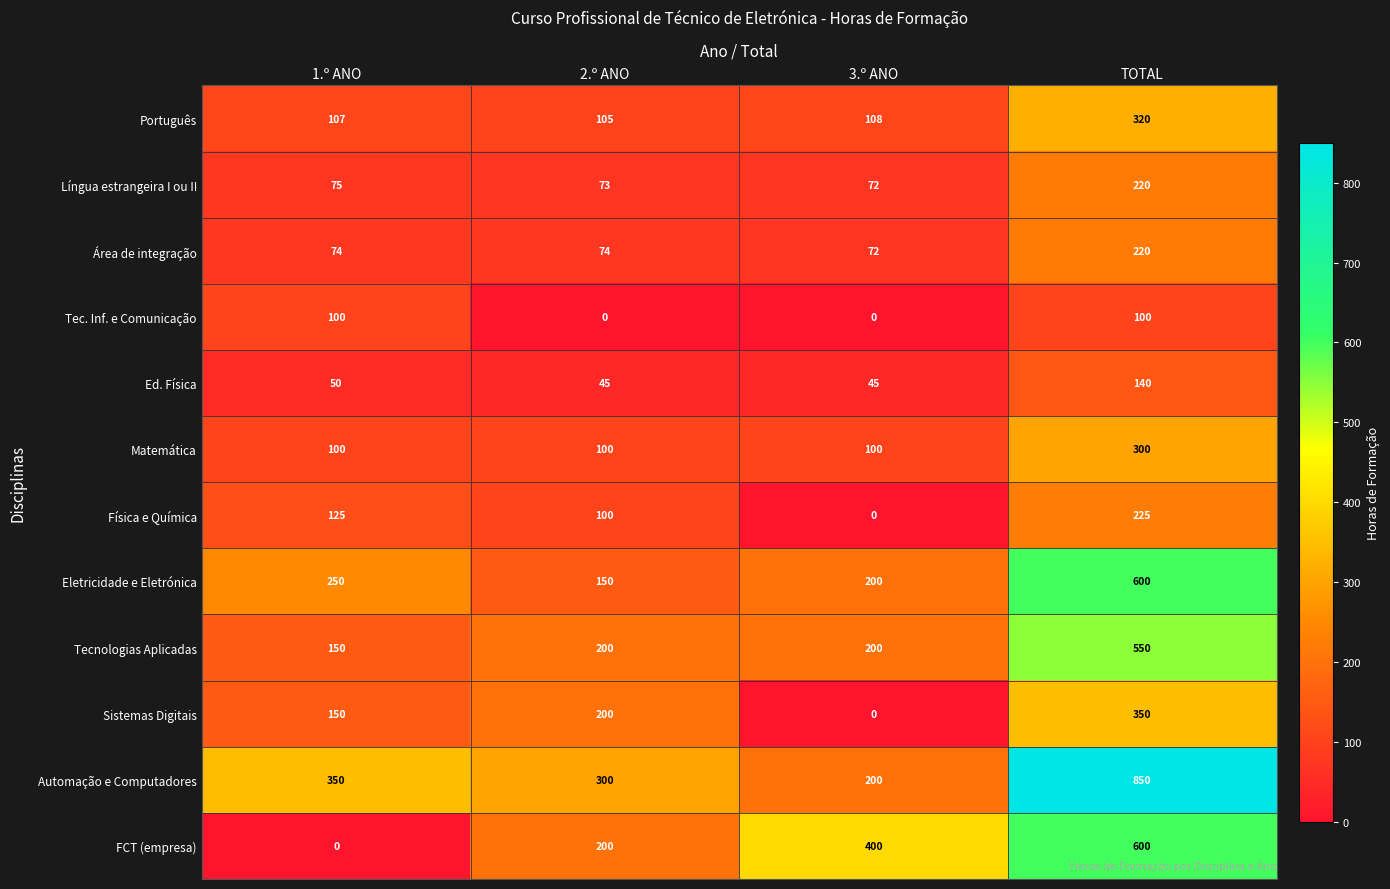

The Física e Química series shows 225 at TOTAL. True or false?

True